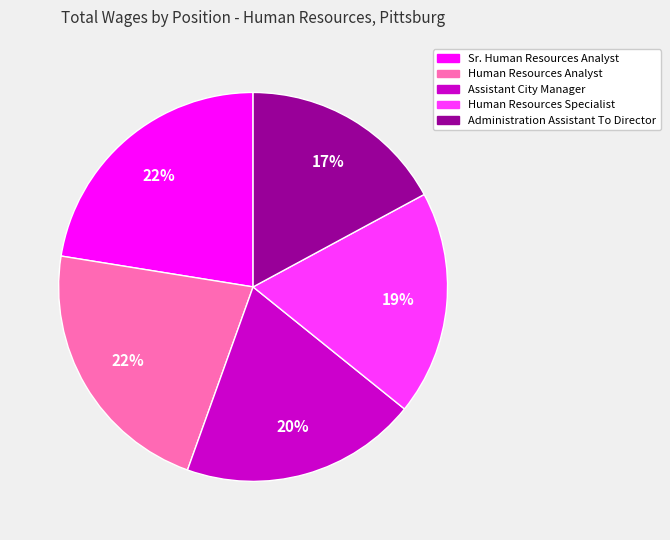

Between Human Resources Specialist and Assistant City Manager, which is larger?

Assistant City Manager